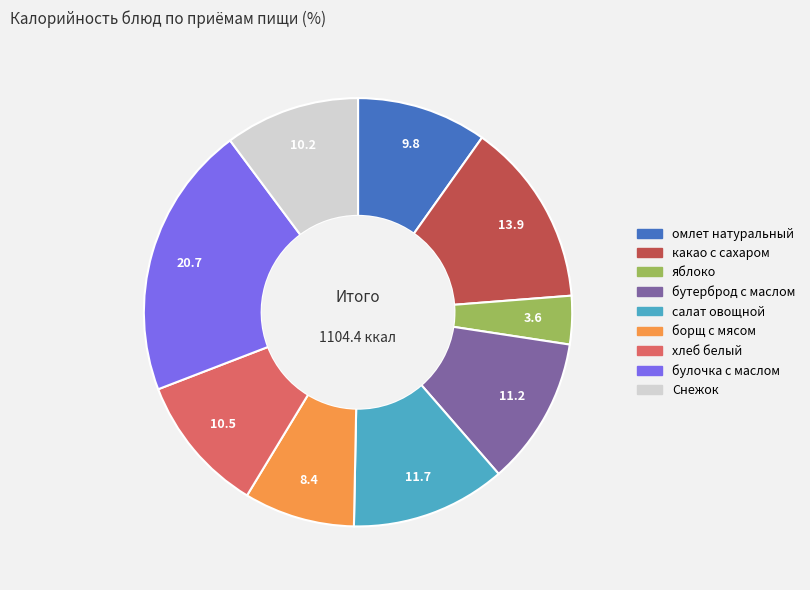

What is the largest slice in the pie chart?

булочка с маслом